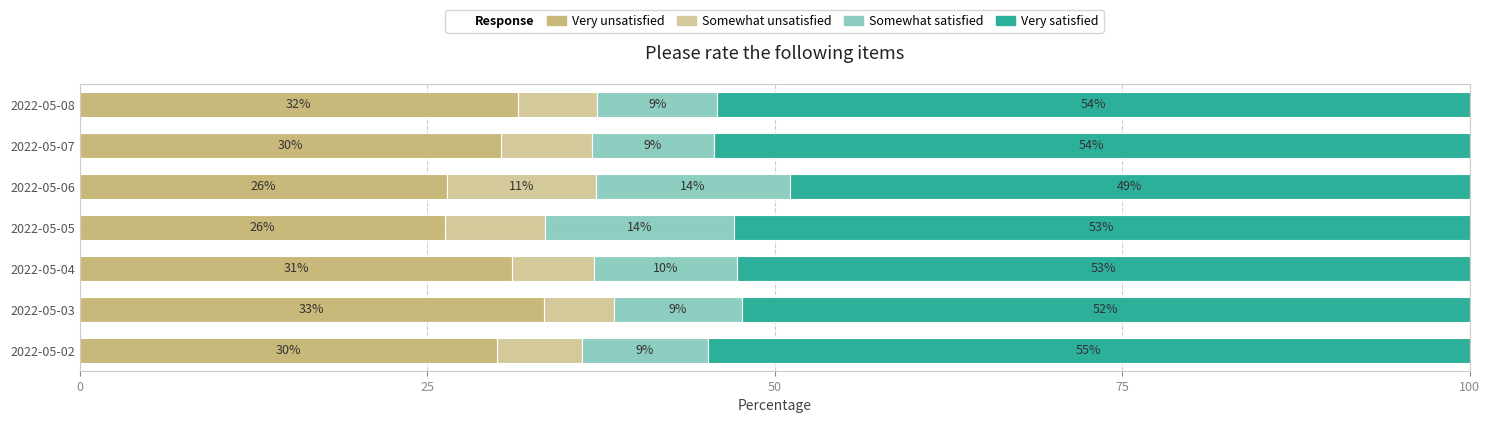

How many values in the Very unsatisfied series are below 30?

2